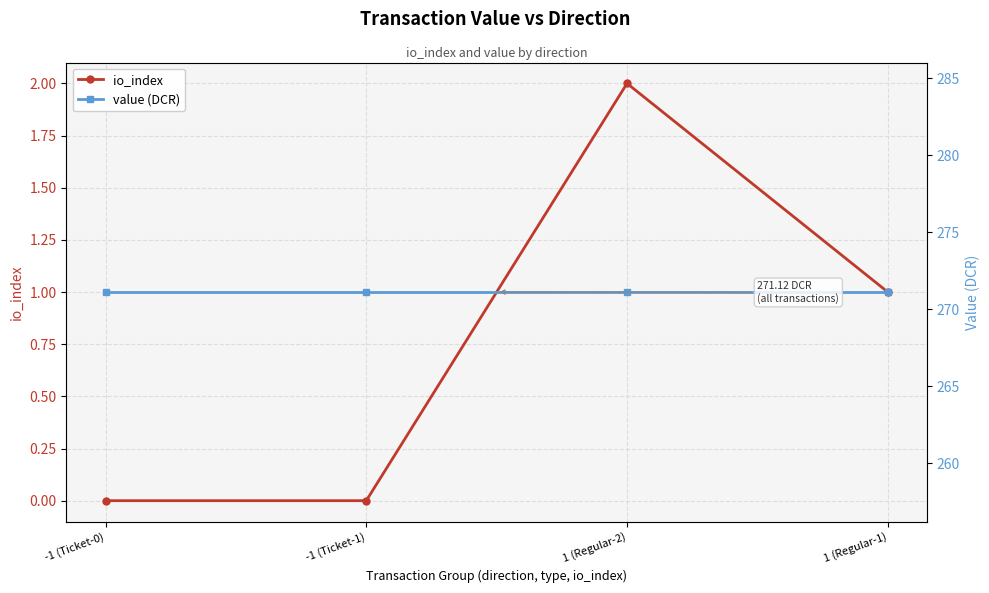

Reading right to left, list all the values displayed in this chart.

io_index: 1 (Regular-1)=1.0	1 (Regular-2)=2.0	-1 (Ticket-1)=0.0	-1 (Ticket-0)=0.0
value (DCR): 1 (Regular-1)=271.1	1 (Regular-2)=271.1	-1 (Ticket-1)=271.1	-1 (Ticket-0)=271.1